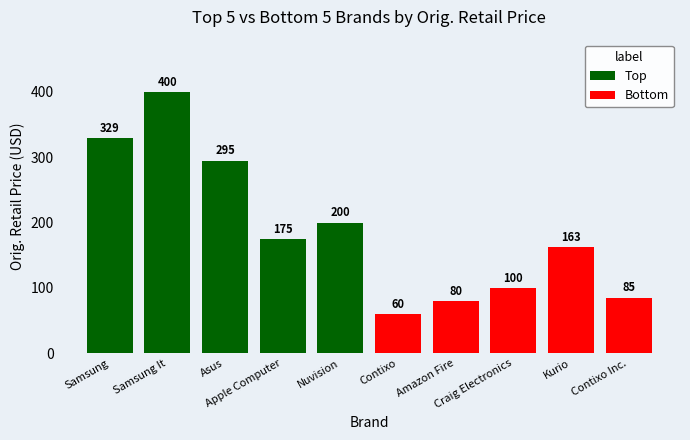

What is the smallest value displayed?

60.0